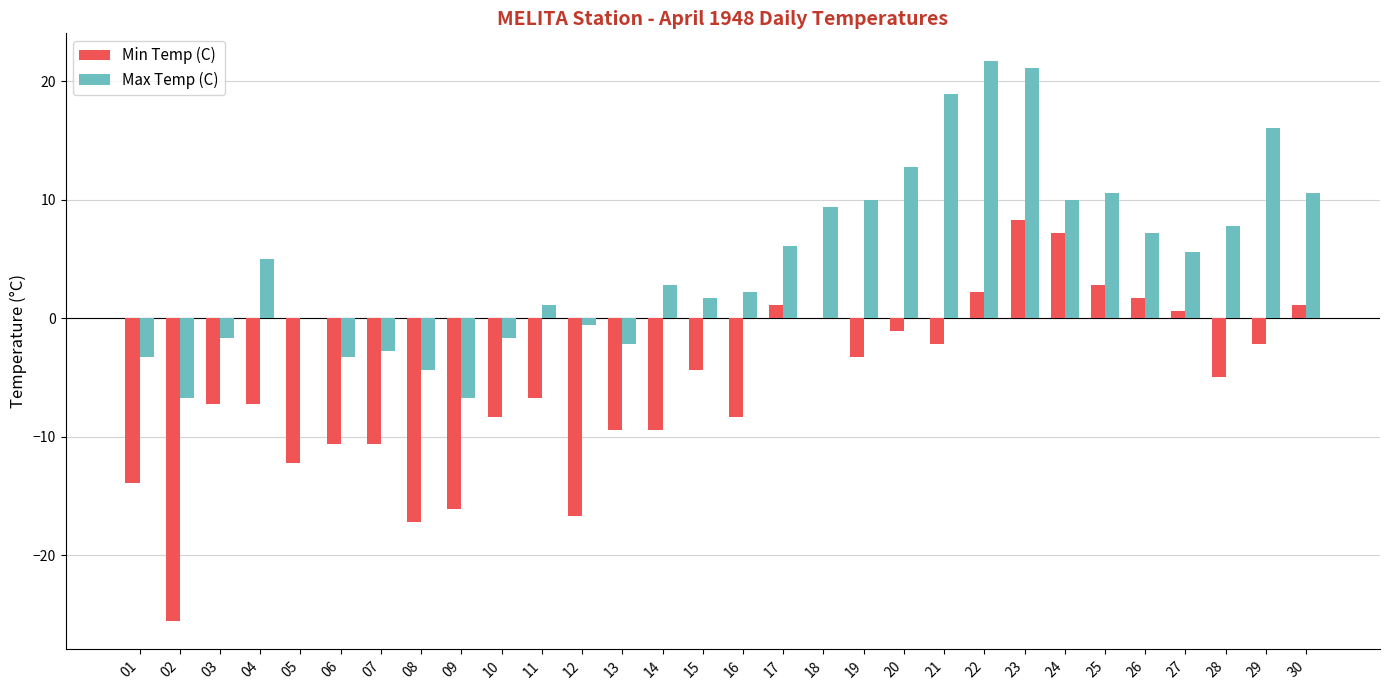

Is the value of Min Temp (C) at 21 greater than the value of Max Temp (C) at 18?

No